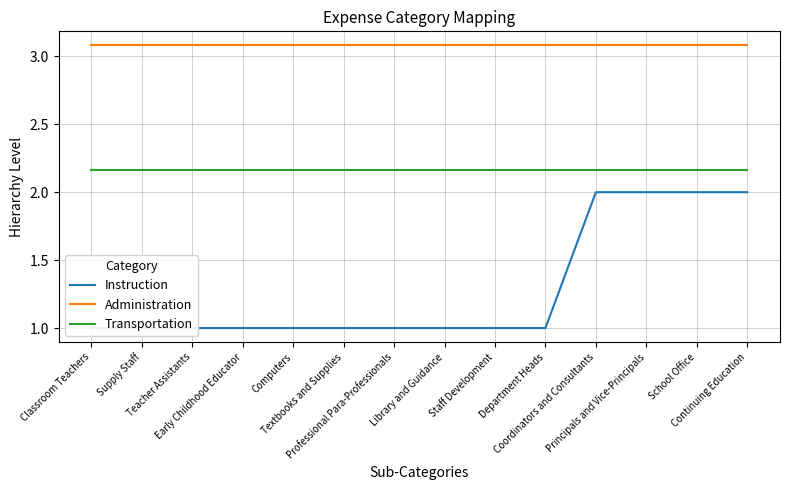

At which label is Administration closest to 3?

Classroom Teachers